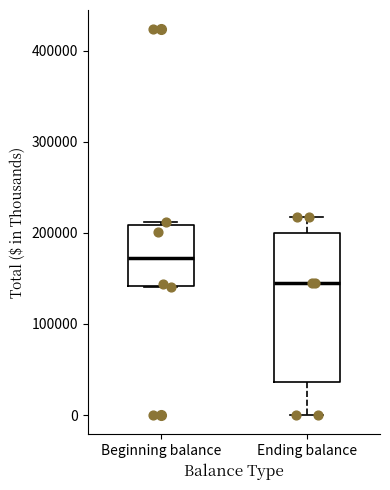

Which box's median line is the lowest?

Ending balance